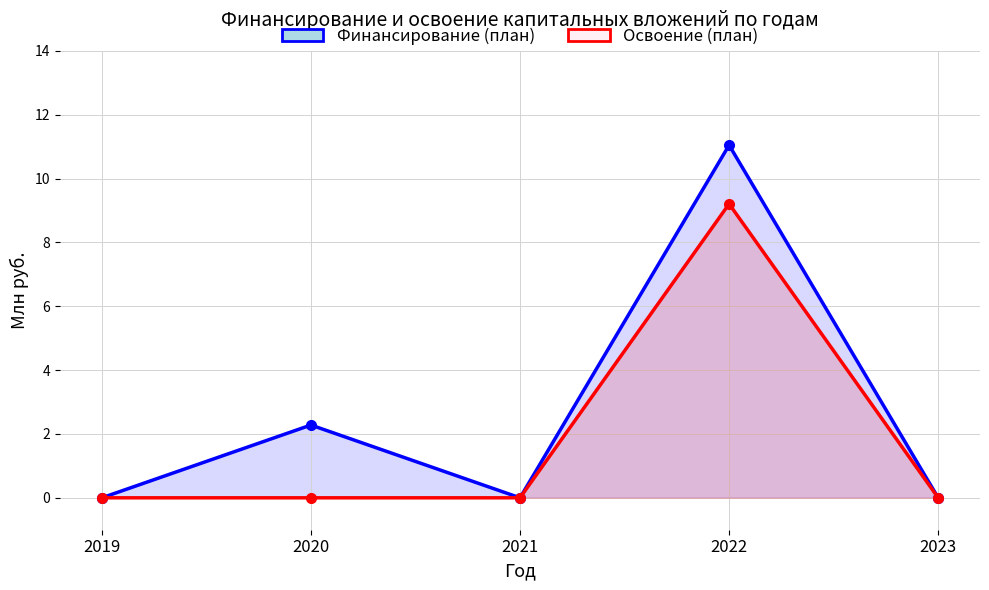

How many series are shown in this chart?

2